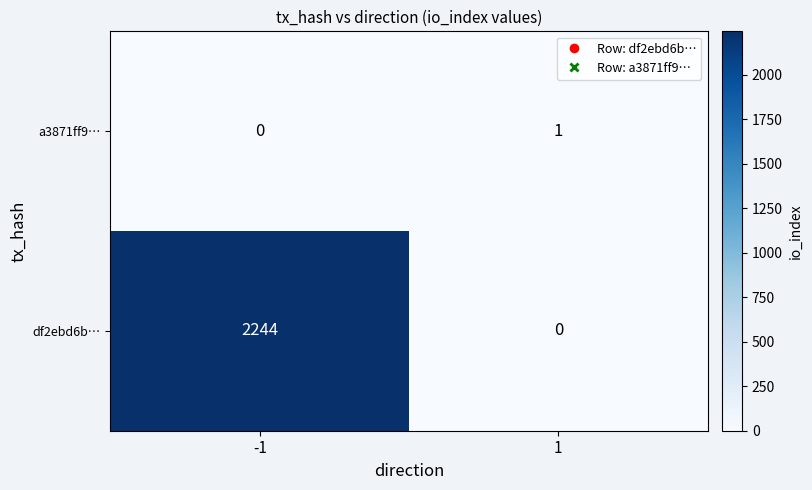

What is the maximum value shown in the chart?

2244